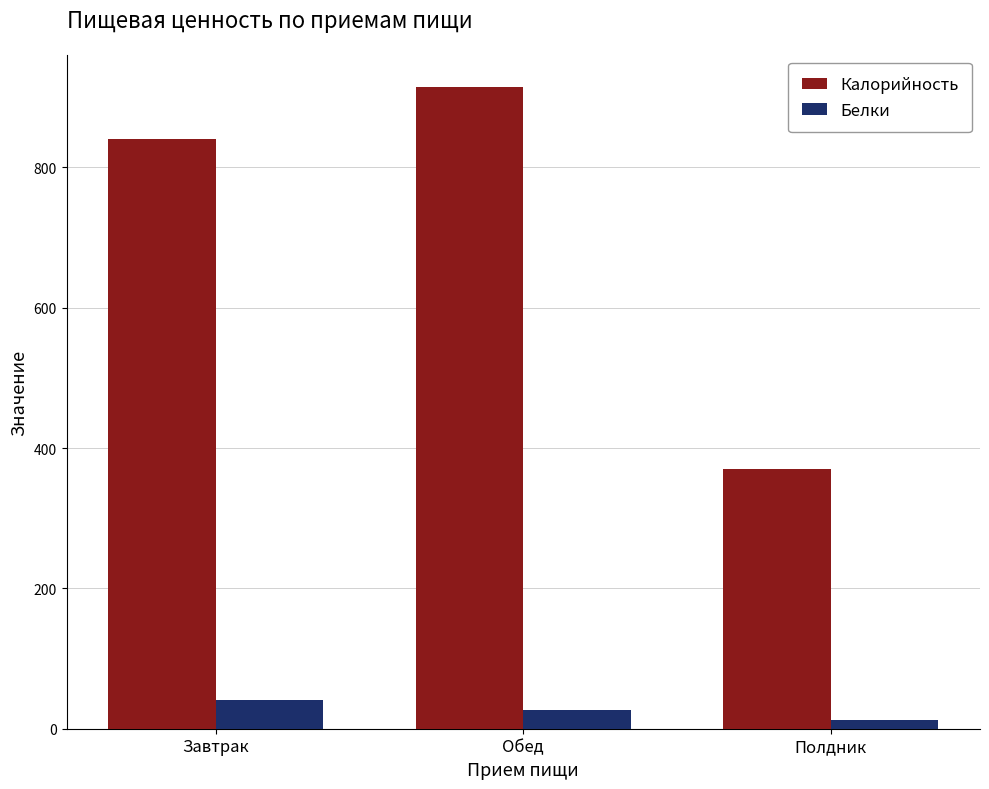

Is it true that Белки equals 41.0 at Завтрак?

True